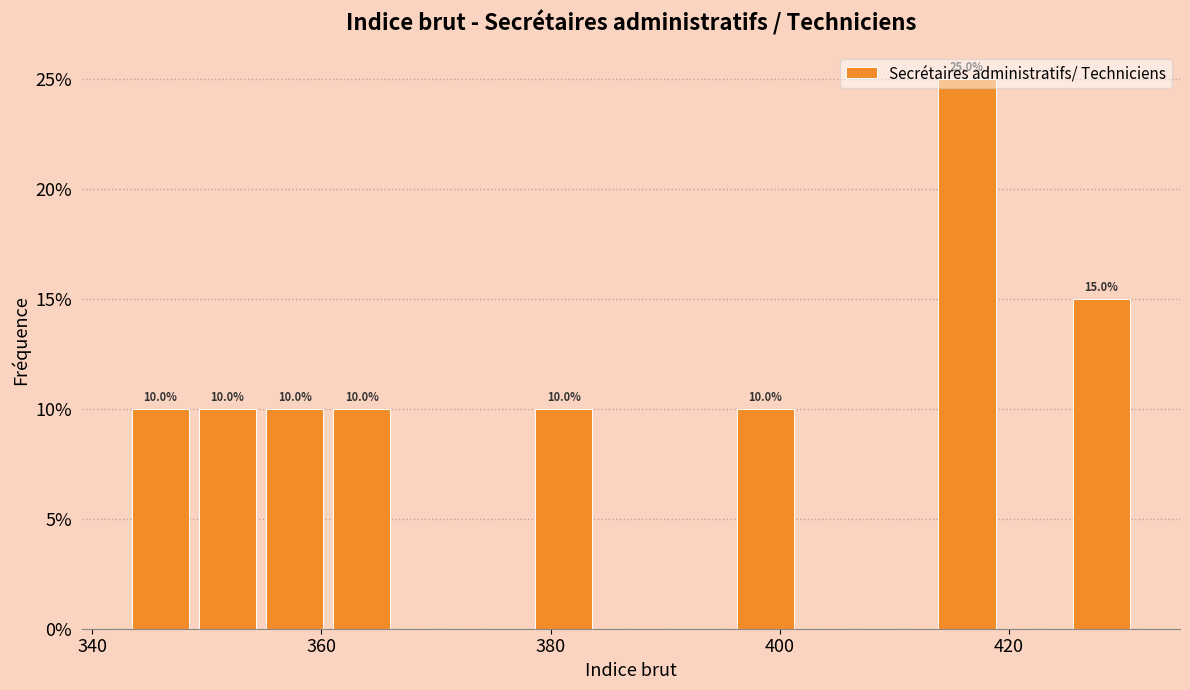

Around what value on the x-axis is the tallest bar? Give the approximate position of its centre, as read against the axis.

416